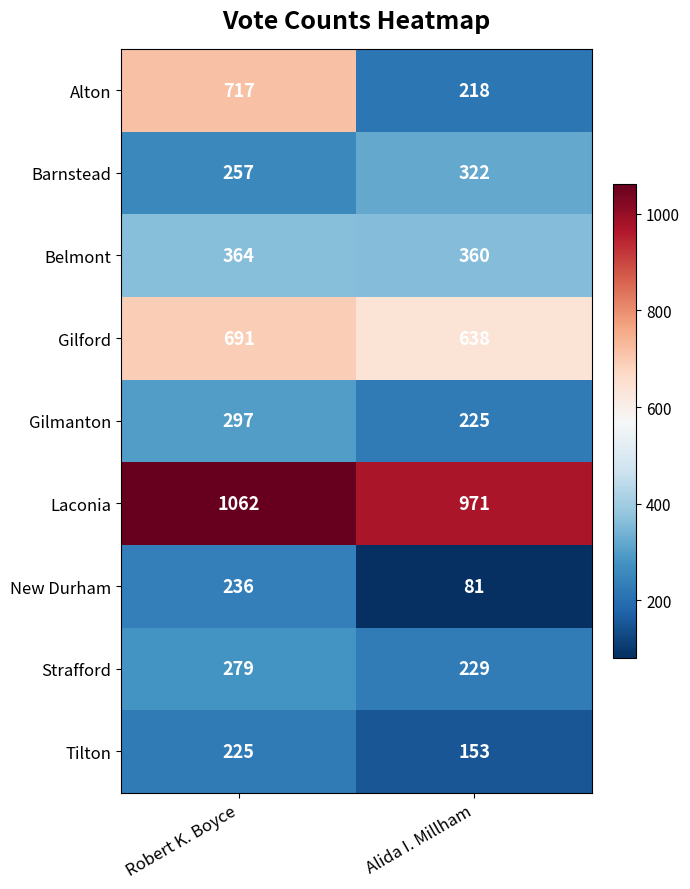

Reading left to right, list all the values displayed in this chart.

Alton: Robert K. Boyce=717	Alida I. Millham=218
Barnstead: Robert K. Boyce=257	Alida I. Millham=322
Belmont: Robert K. Boyce=364	Alida I. Millham=360
Gilford: Robert K. Boyce=691	Alida I. Millham=638
Gilmanton: Robert K. Boyce=297	Alida I. Millham=225
Laconia: Robert K. Boyce=1062	Alida I. Millham=971
New Durham: Robert K. Boyce=236	Alida I. Millham=81
Strafford: Robert K. Boyce=279	Alida I. Millham=229
Tilton: Robert K. Boyce=225	Alida I. Millham=153